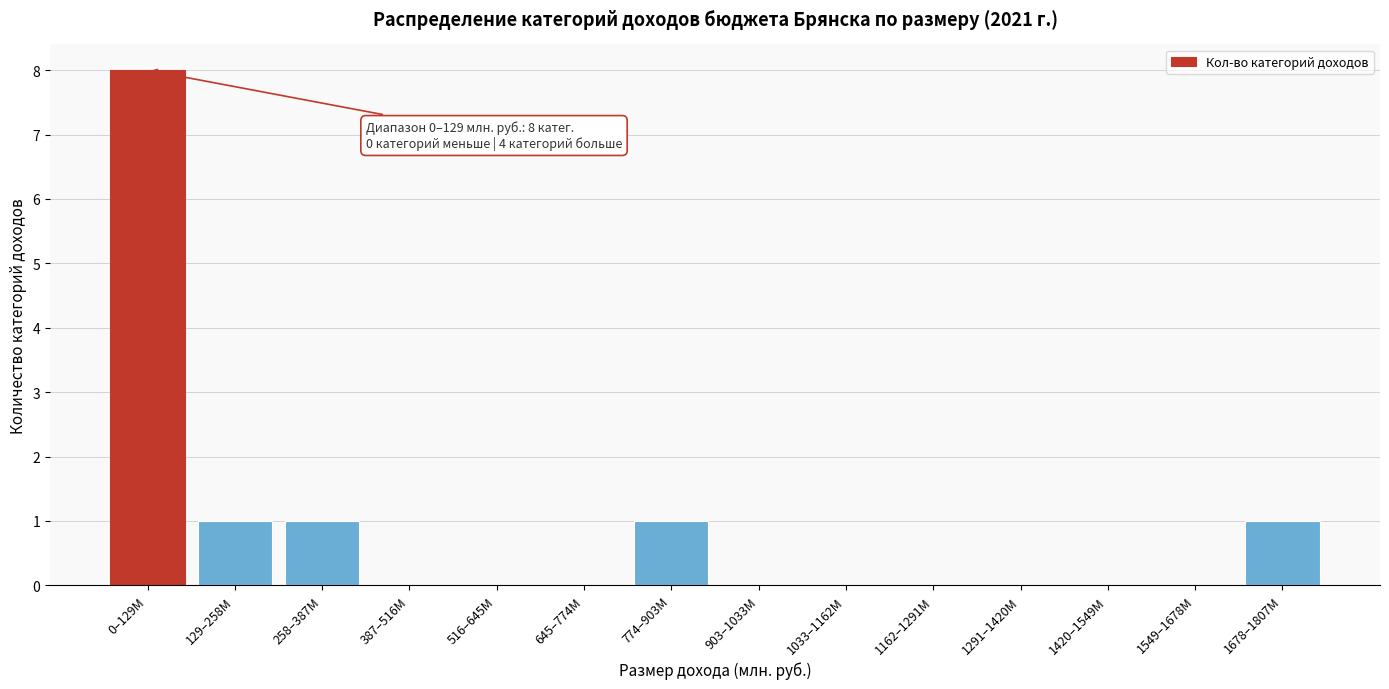

Reading left to right, extract all data points from this chart.

0–129M=8	129–258M=1	258–387M=1	387–516M=0	516–645M=0	645–774M=0	774–903M=1	903–1033M=0	1033–1162M=0	1162–1291M=0	1291–1420M=0	1420–1549M=0	1549–1678M=0	1678–1807M=1